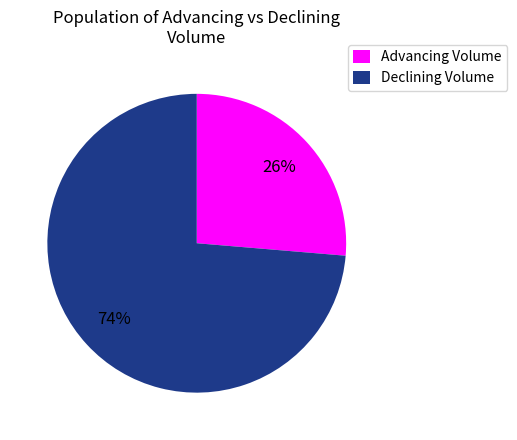

Does any single category account for the majority?

Yes